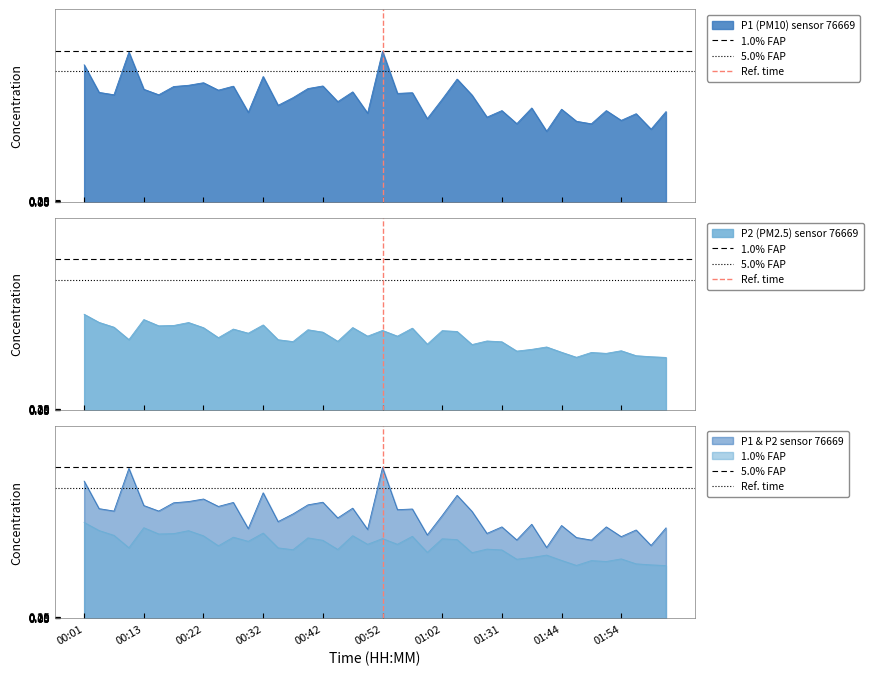

True or false: P2 has a value of 16.1 at 01:42.

False